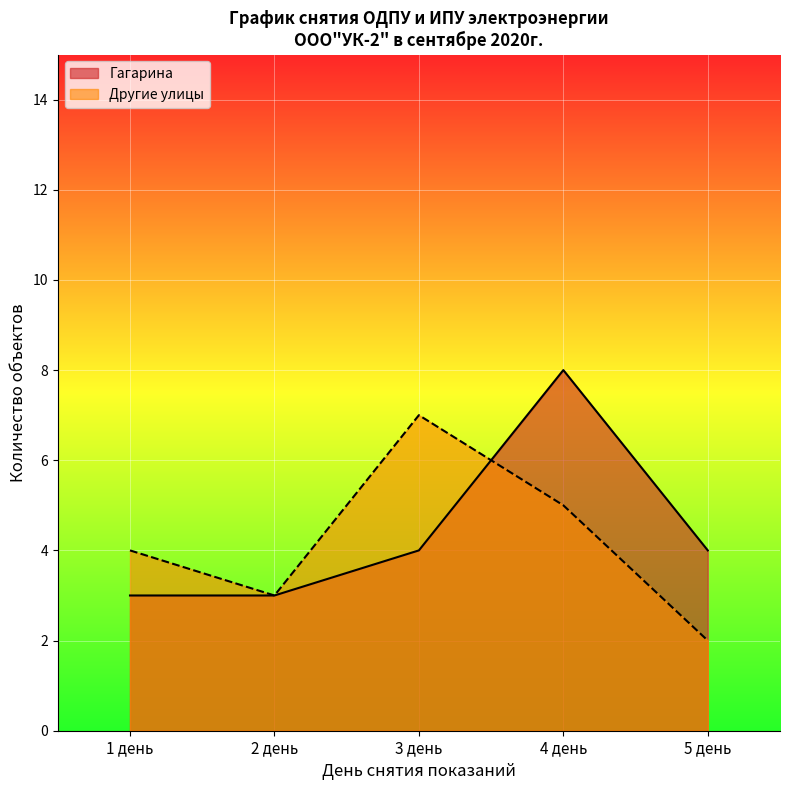

Is it true that Гагарина equals 7 at 5 день?

False